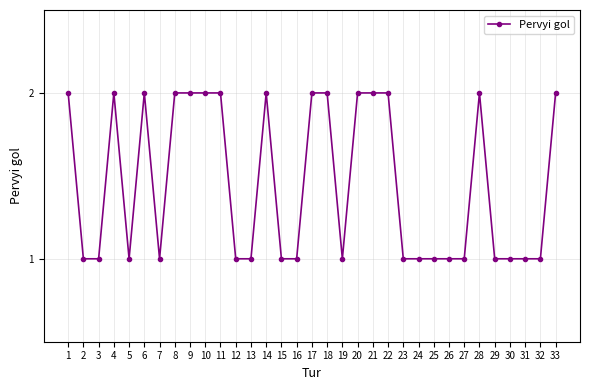

What is the sum of all values?

48